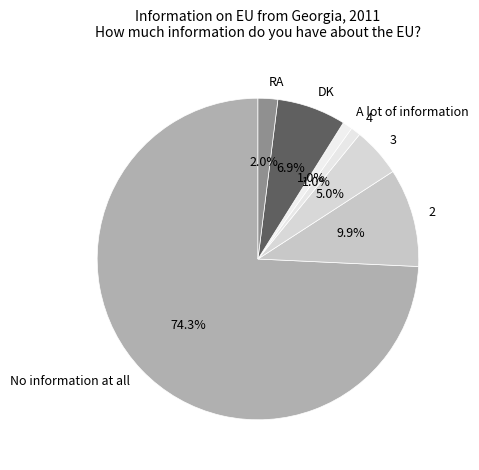

Between 3 and No information at all, which is larger?

No information at all